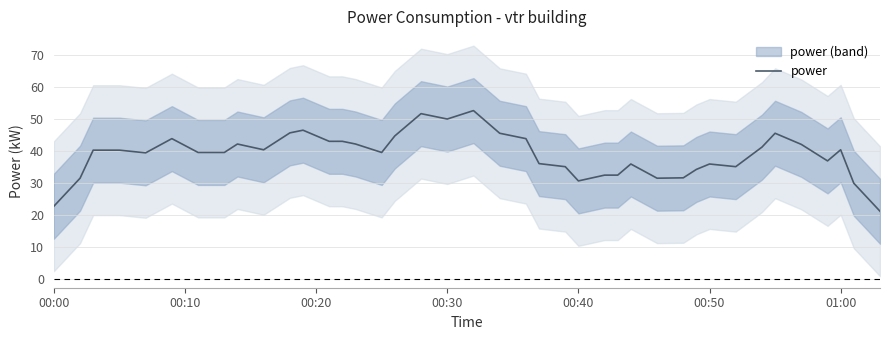

What is the highest value of the power series?

52.6